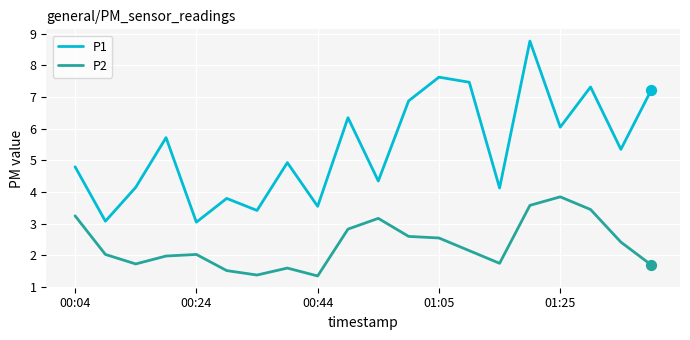

Which series has the largest range (max minus min)?

P1